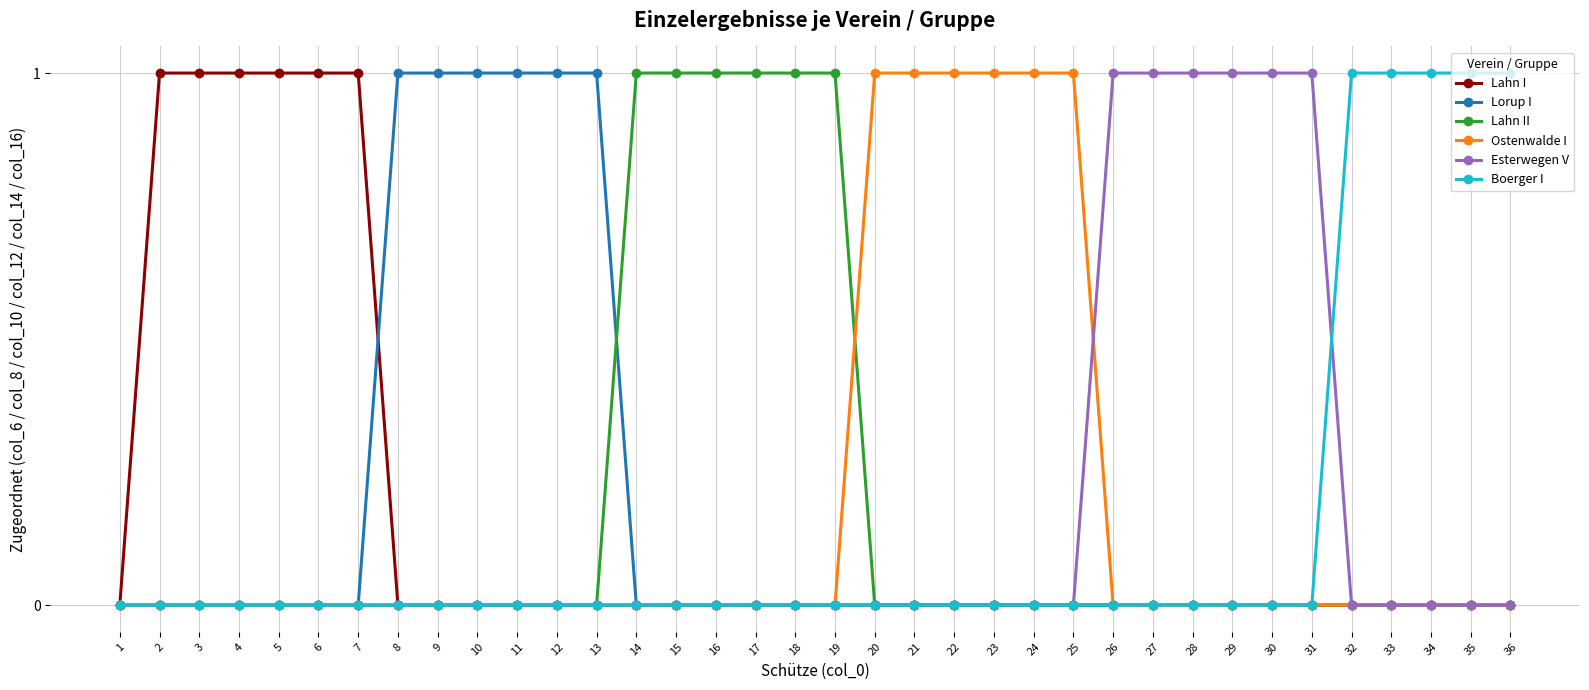

What is the total value across all series at 9?

1